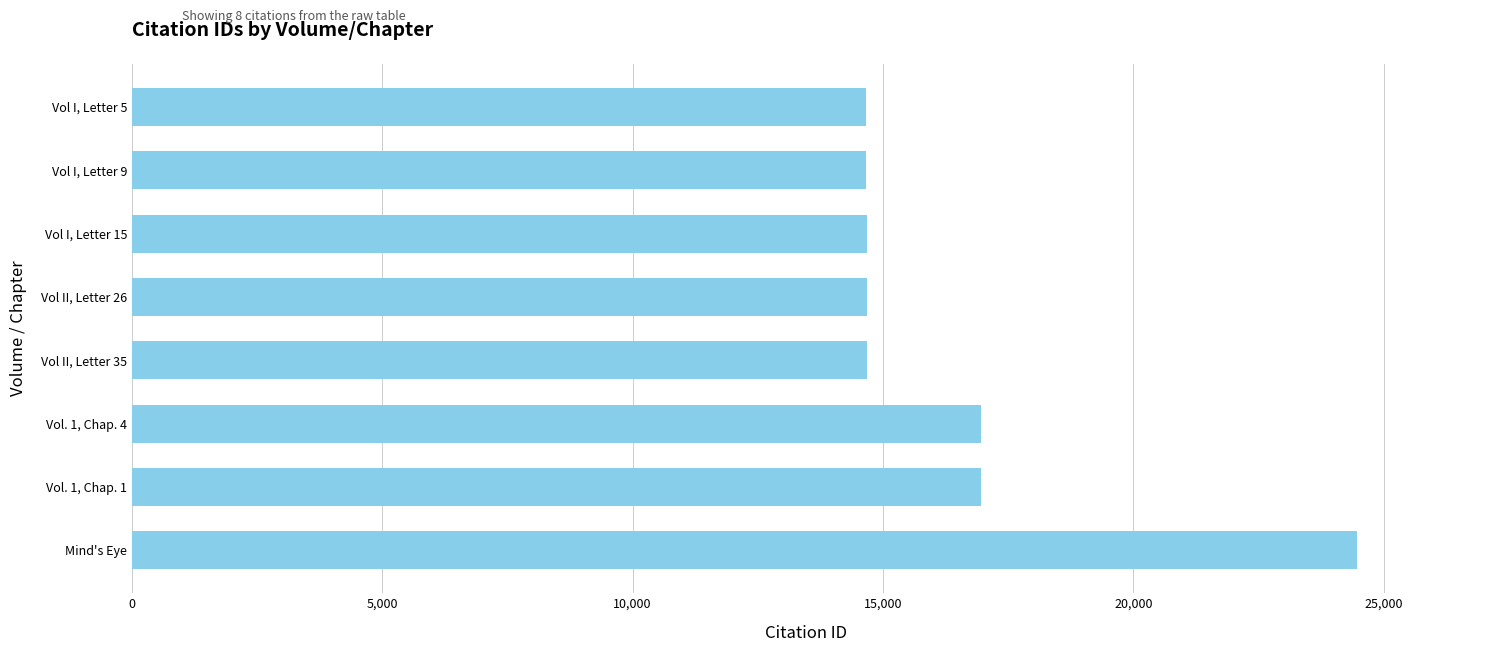

What is the ratio of the value at Mind's Eye to the value at Vol. 1, Chap. 1?

1.4